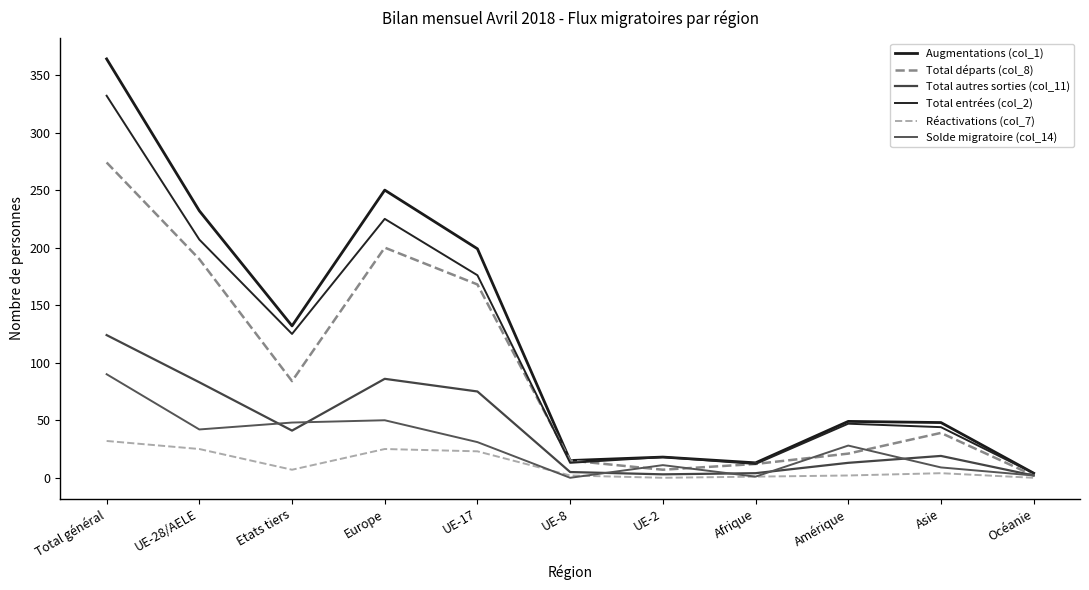

What is the sum of the Total autres sorties (col_11) values at Amérique and Océanie?

15